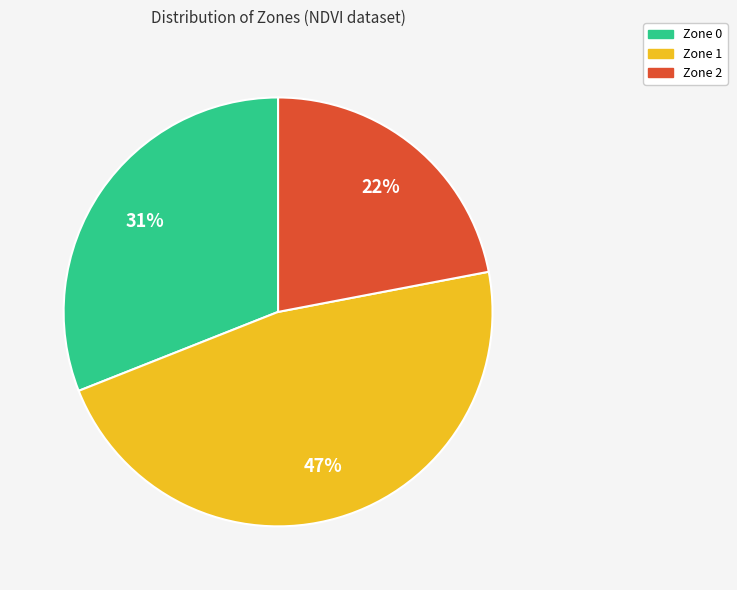

True or false: Zone 0 accounts for 31% of the total.

True